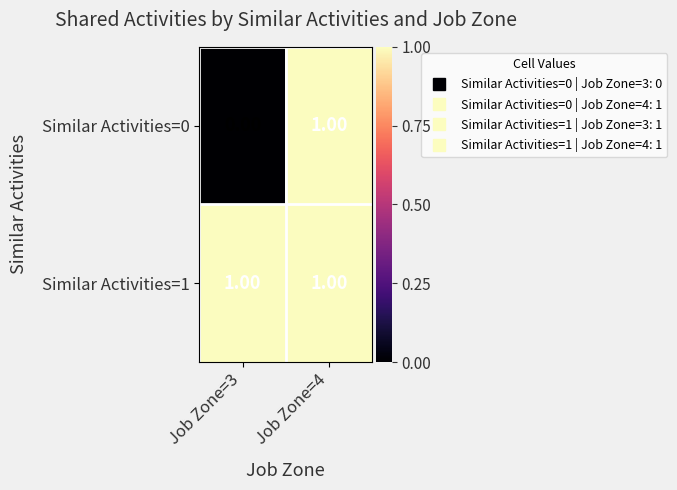

Between Job Zone=3 and Job Zone=4, which series saw the biggest shift?

Similar Activities=0